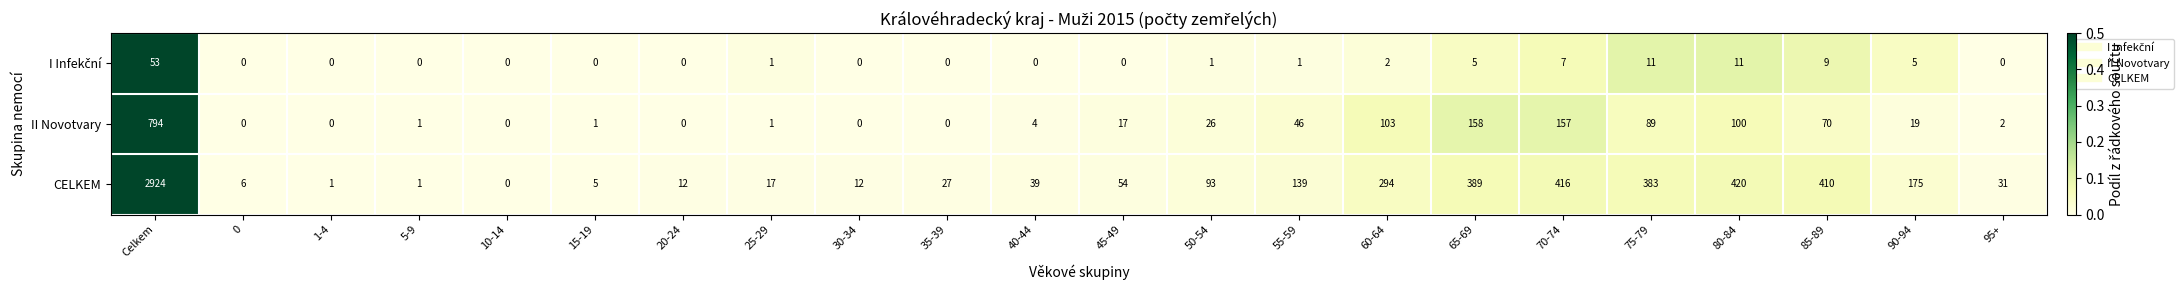

Which series changed the most between Celkem and 85-89?

CELKEM